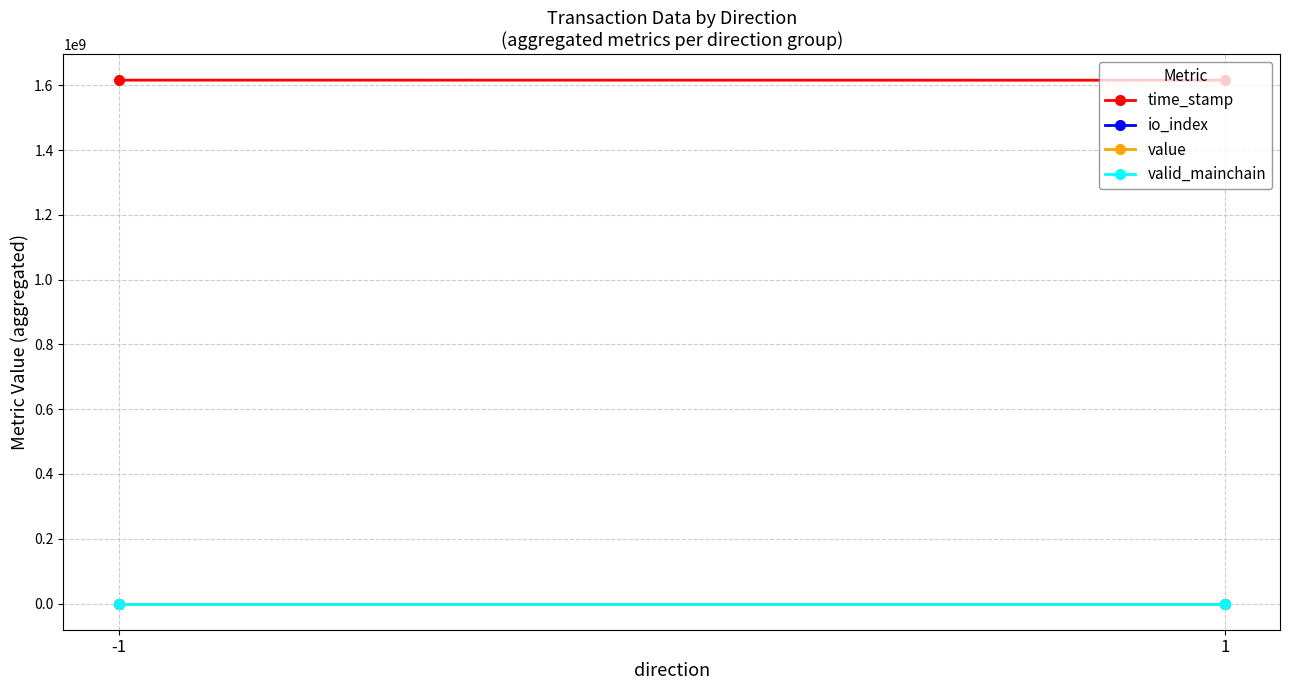

True or false: io_index has a value of 3.0 at 1.

True